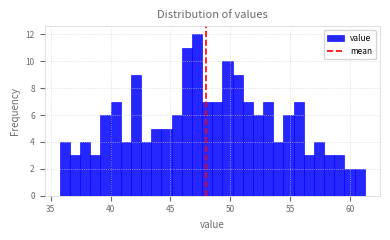

Read against the x-axis, roughly where is the centre of the tallest bar?

47.0